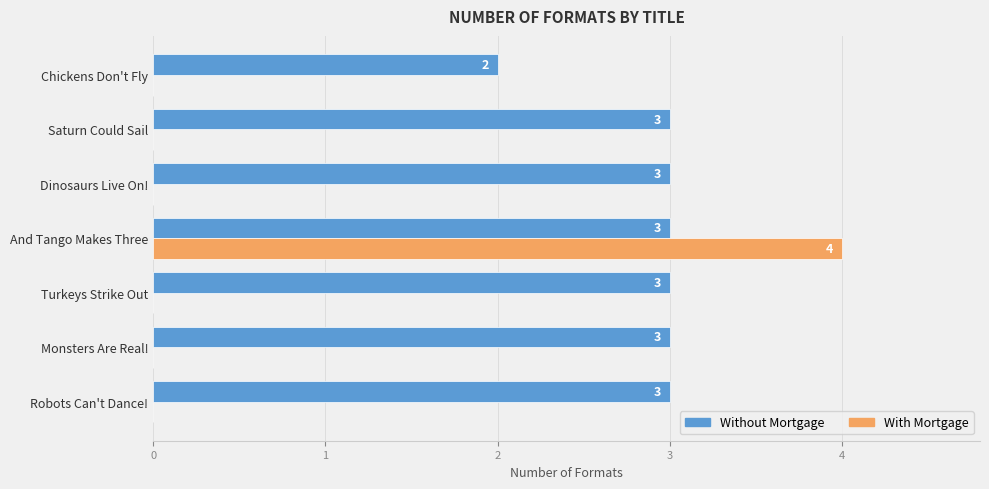

Which category has the highest value in the With Mortgage series?

And Tango Makes Three